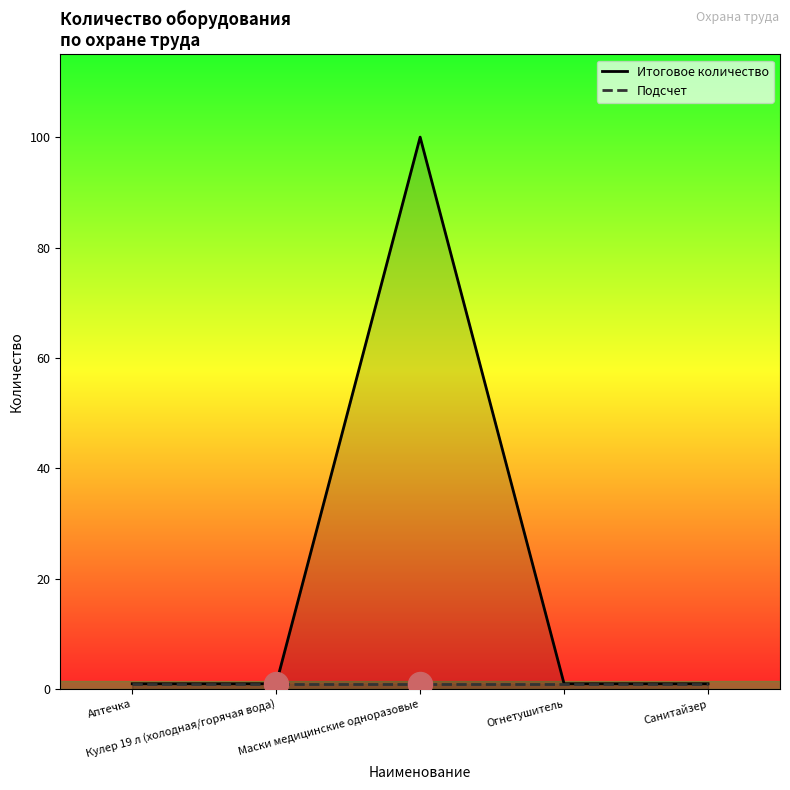

Which series reaches the maximum Y coordinate?

Итоговое количество